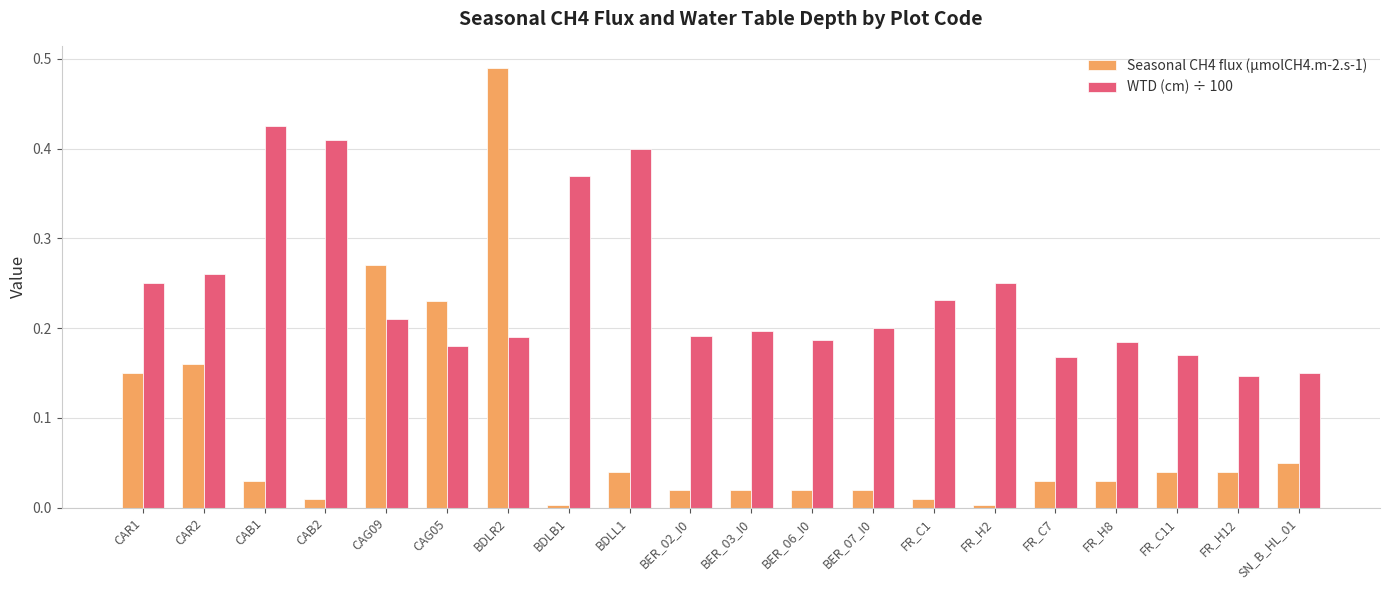

Does the chart contain stacked bars?

No